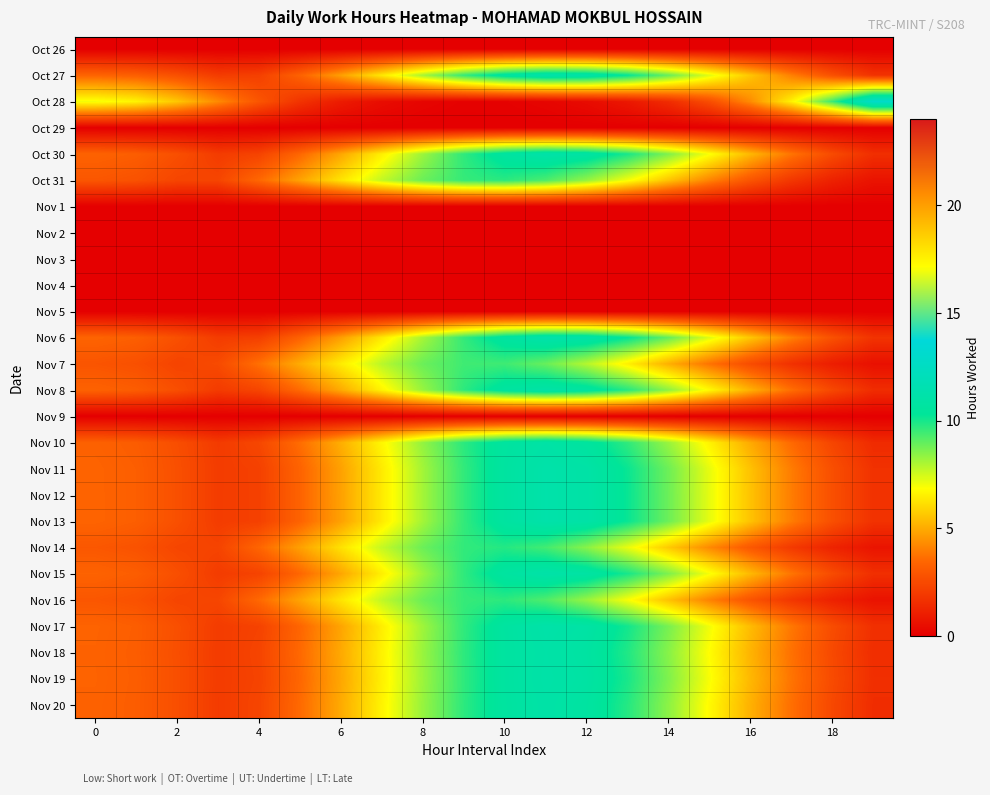

Count the number of categories in the chart.

20